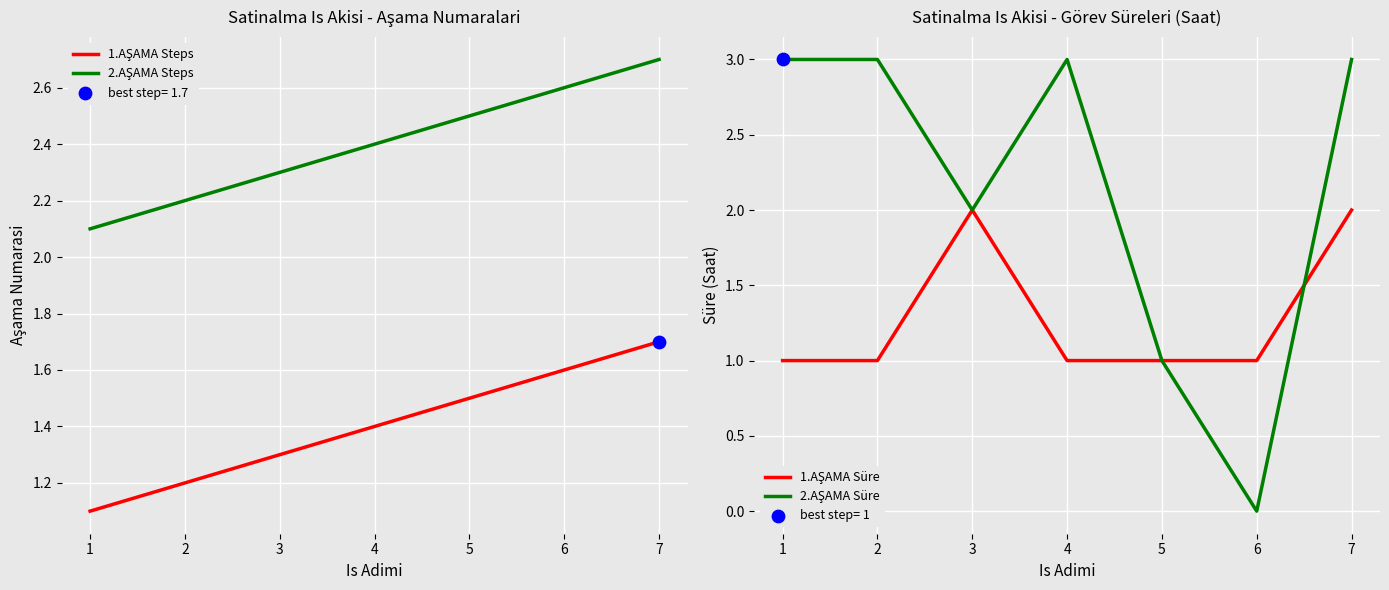

Which series has the largest Y range (max minus min)?

2.AŞAMA Süre